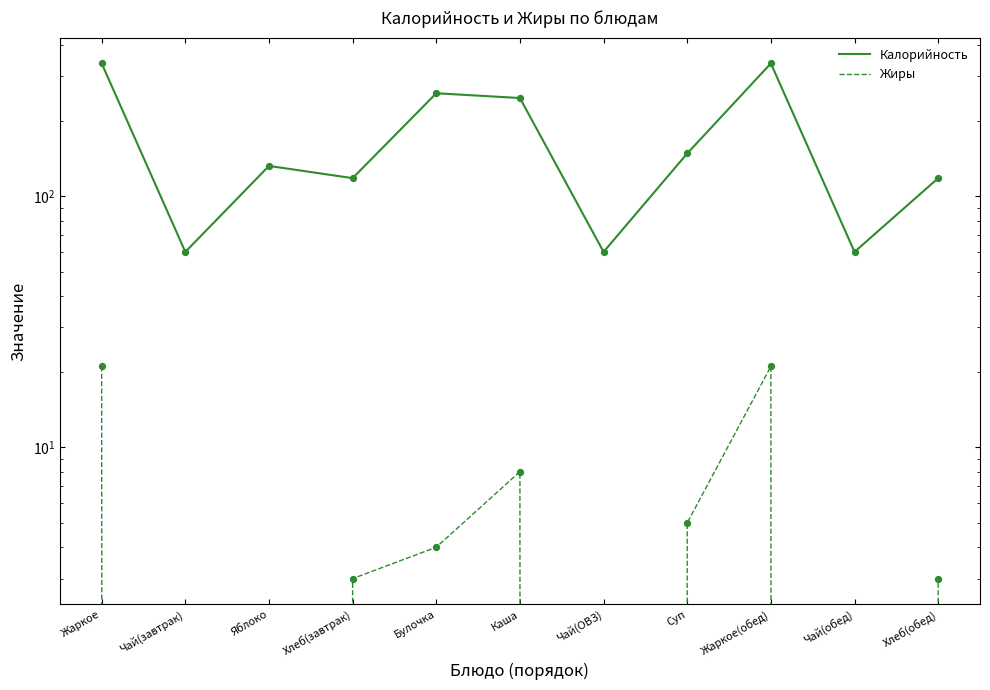

Which series has the largest total across all categories?

Калорийность